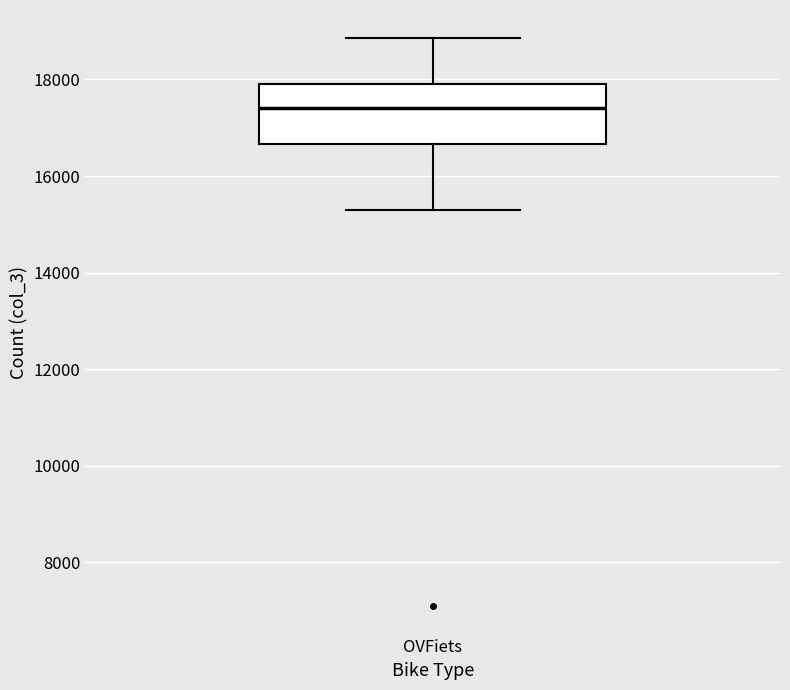

Transcribe this box plot: give where the median line is, the range the box spans, and where the two whiskers end, as read against the y-axis. The values are not printed on the chart, so give them approximately, as read against the axis.

median 17400, box 16600 to 18000, whiskers 15200 to 18800